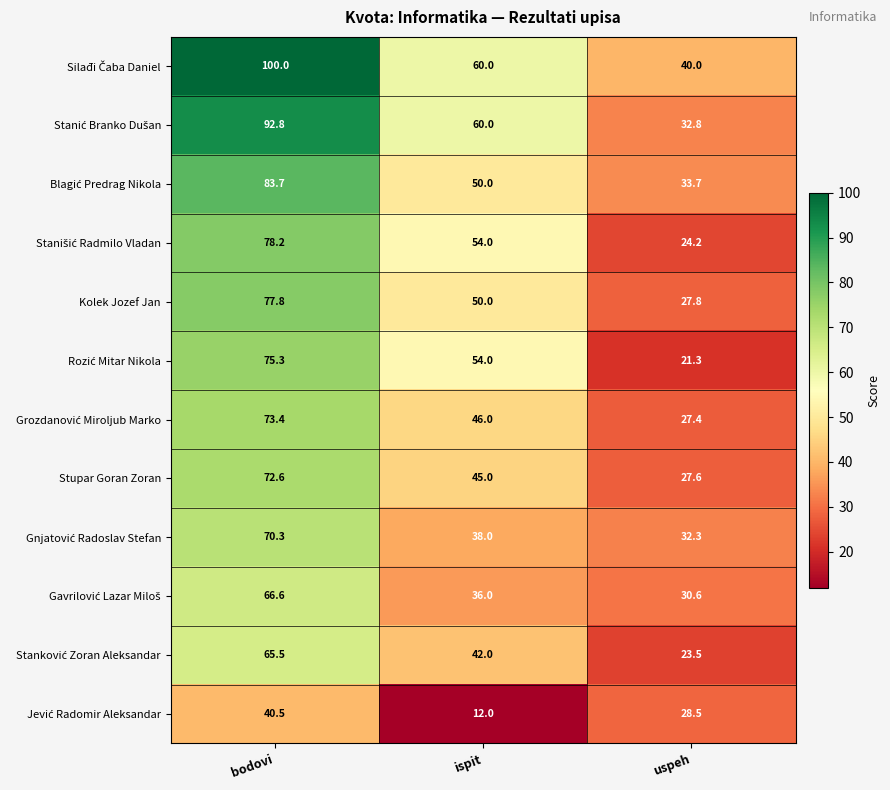

What is the difference between the highest and lowest values at bodovi?

59.5